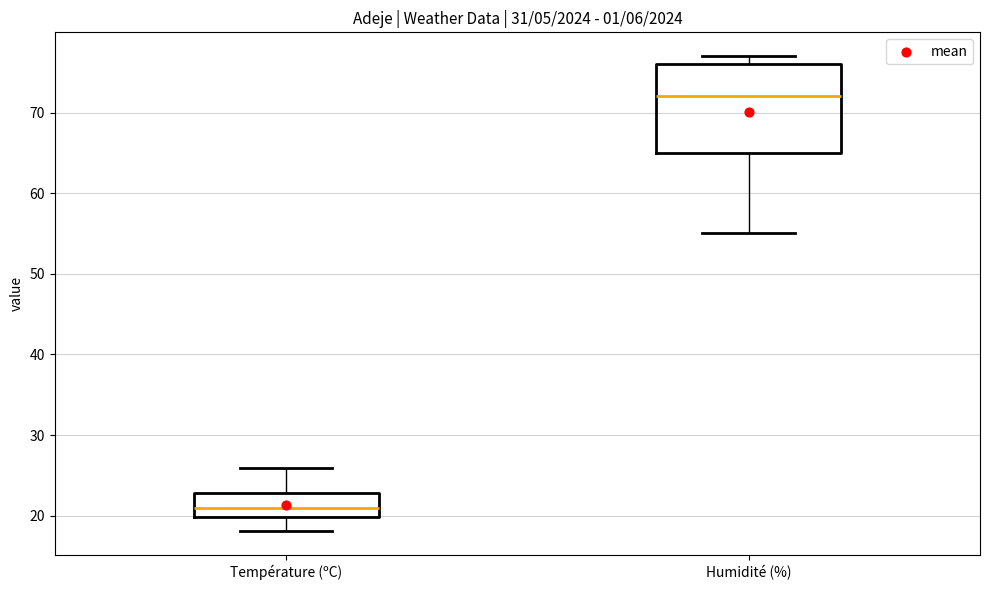

Reading left to right, transcribe this box plot: for each box, give where its median line is, the range the box spans, and where its two whiskers end, as read against the y-axis. The values are not printed on the chart, so give them approximately, as read against the axis.

Température (ºC): median 21, box 20 to 23, whiskers 18 to 26
Humidité (%): median 72, box 65 to 76, whiskers 55 to 77